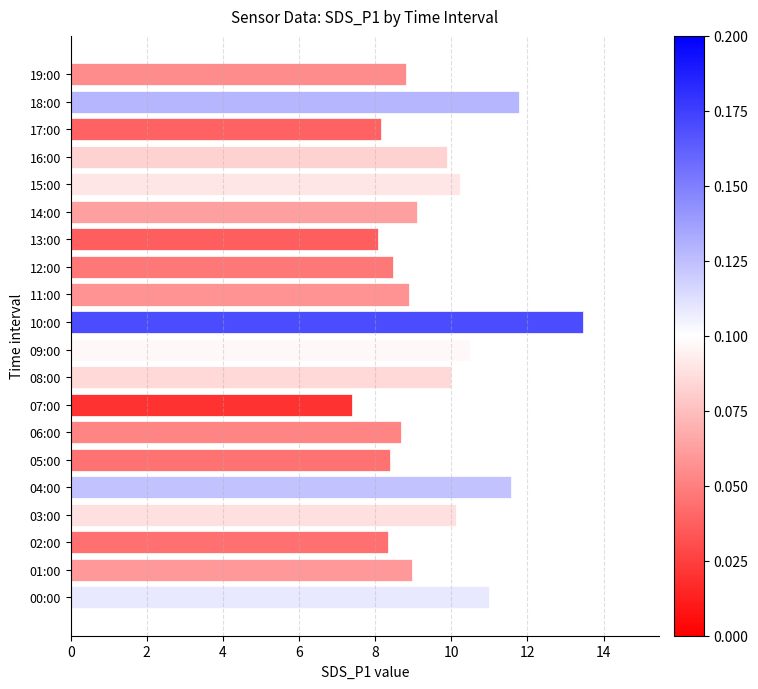

What is the difference between the maximum and minimum values?

6.1